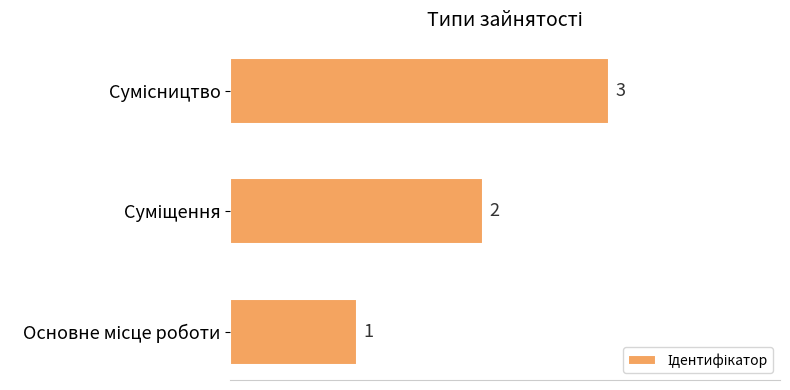

How many bars are there in total?

3